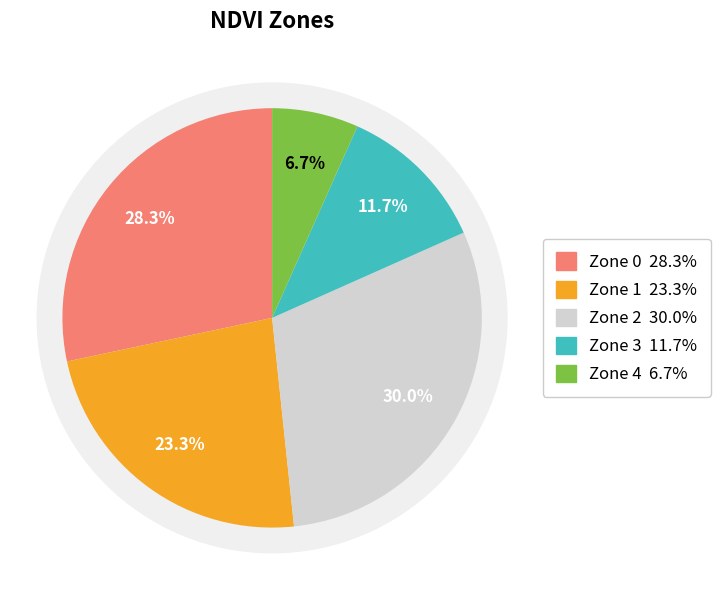

To the nearest percent, what is the difference between the largest and smallest slice percentages?

23%